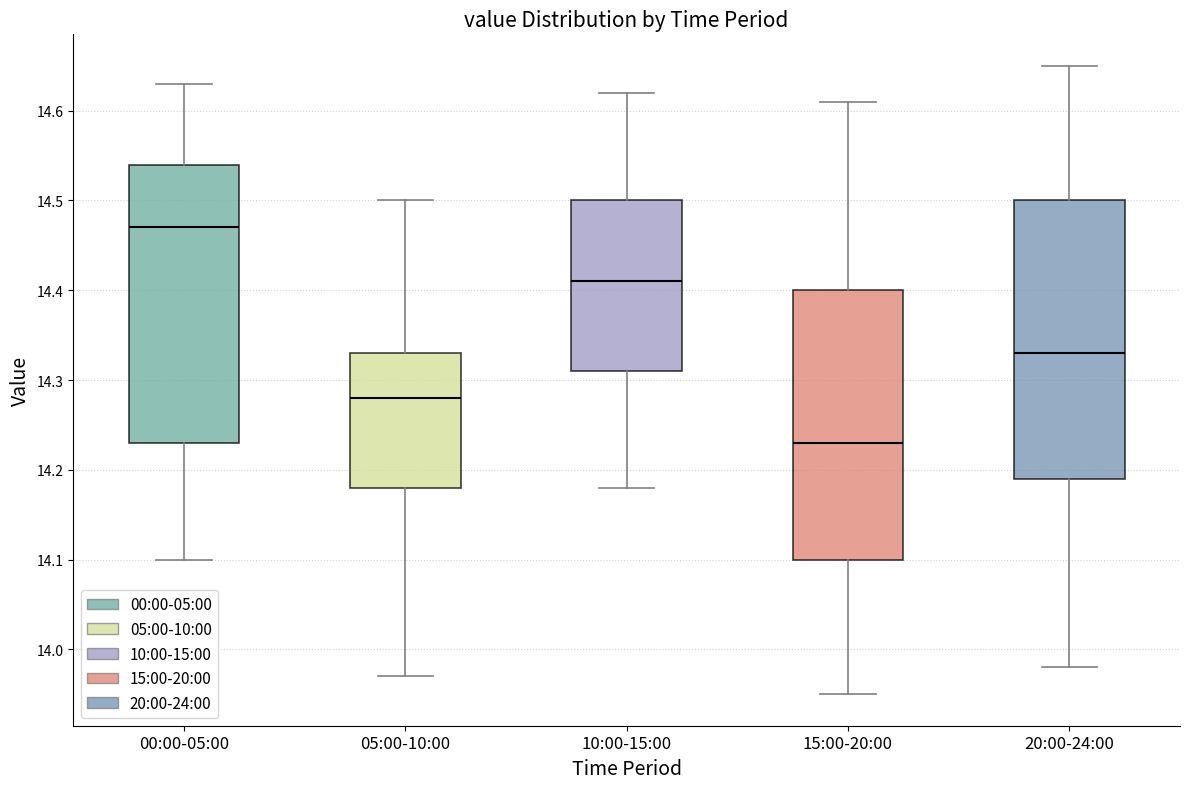

Which box has the highest median line?

00:00-05:00